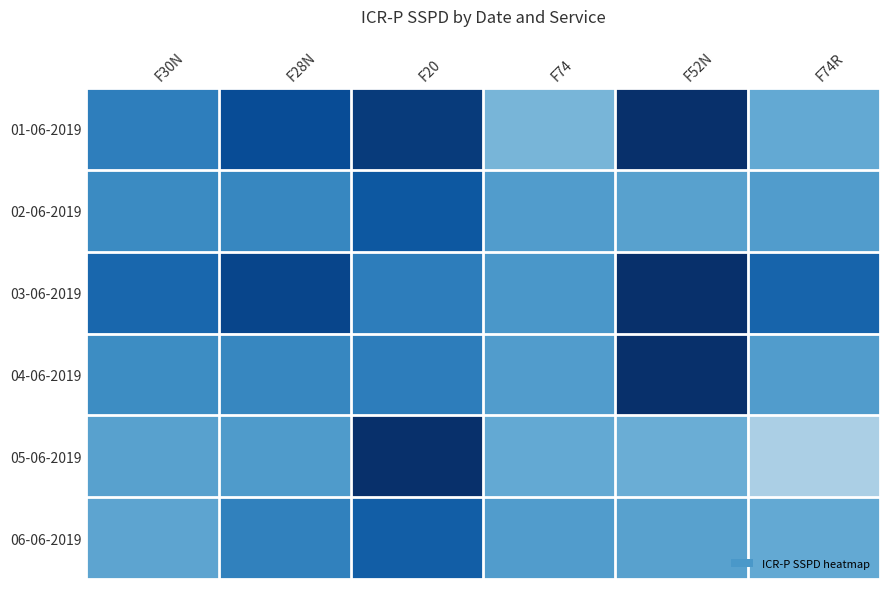

Rank the series at F52N from highest to lowest value.

01-06-2019, 03-06-2019, 04-06-2019, 02-06-2019, 06-06-2019, 05-06-2019